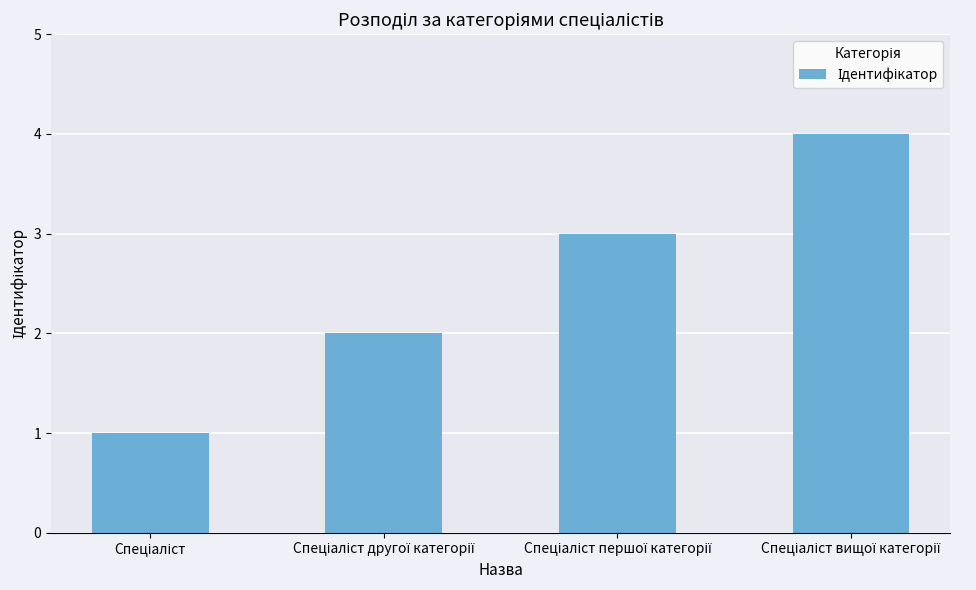

What is the difference between the maximum and minimum values?

3